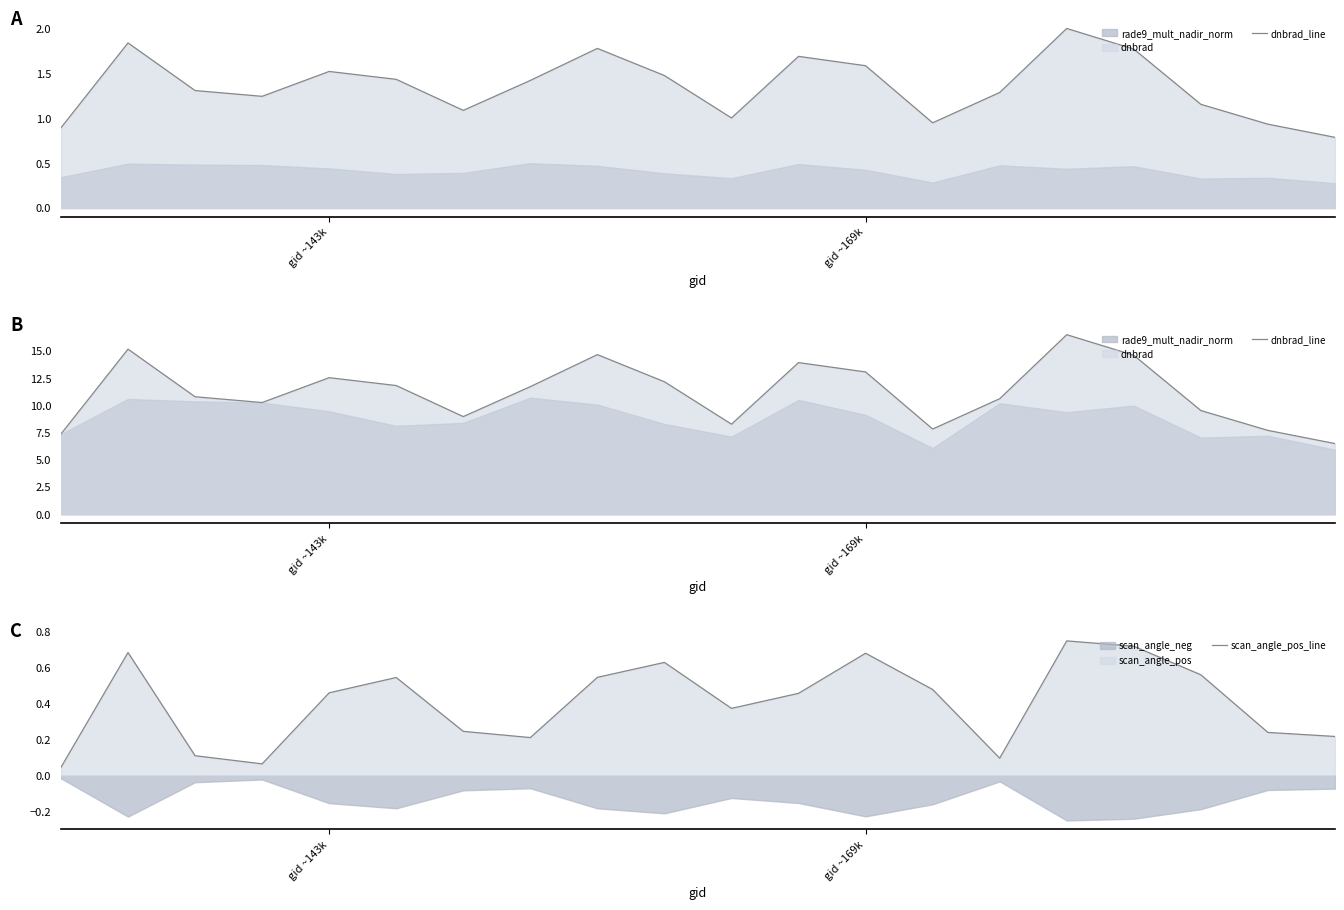

Where is the first local minimum for scan_angle_pos_line?

3